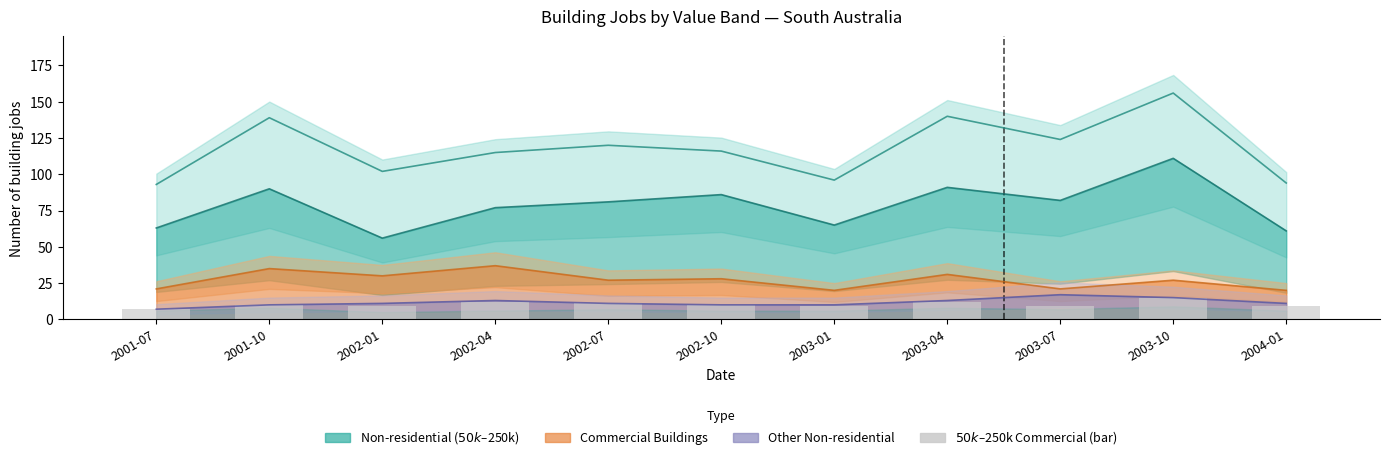

What is the average value?

10